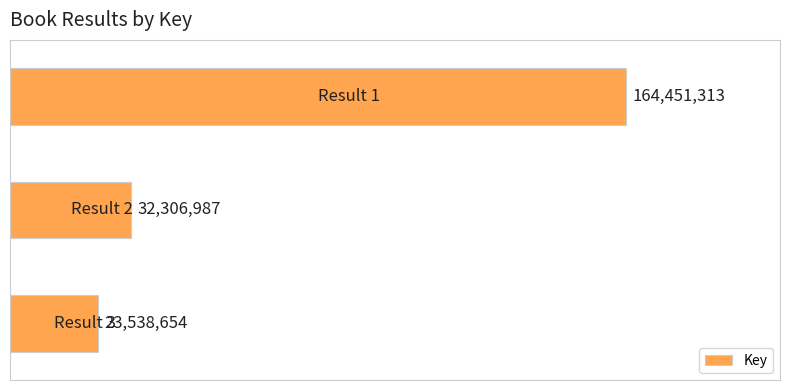

What is the average value?

73432318